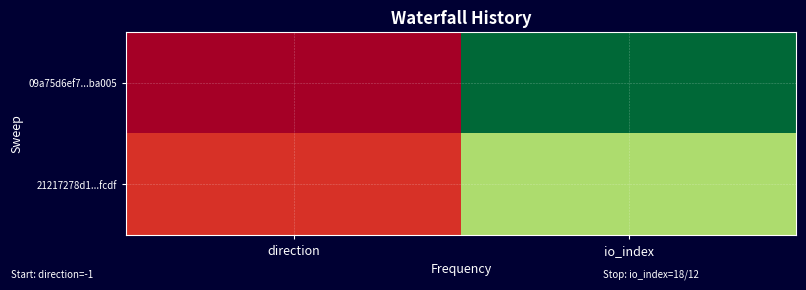

Reading left to right, list all the values displayed in this chart.

09a75d6ef7...ba005: direction=-1	io_index=18
21217278d1...fcdf: direction=1	io_index=12